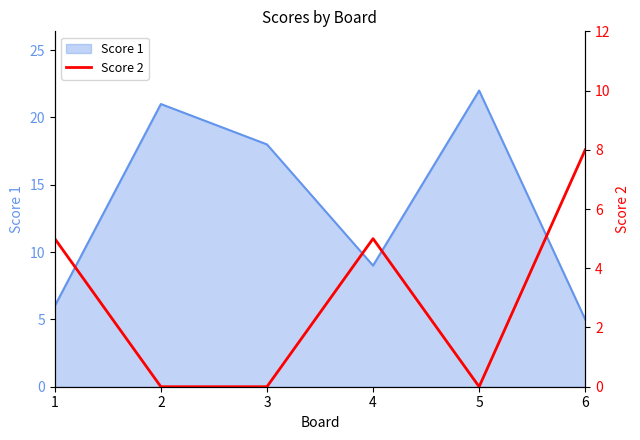

List the labels in order of Score 1 value, smallest first.

6, 1, 4, 3, 2, 5